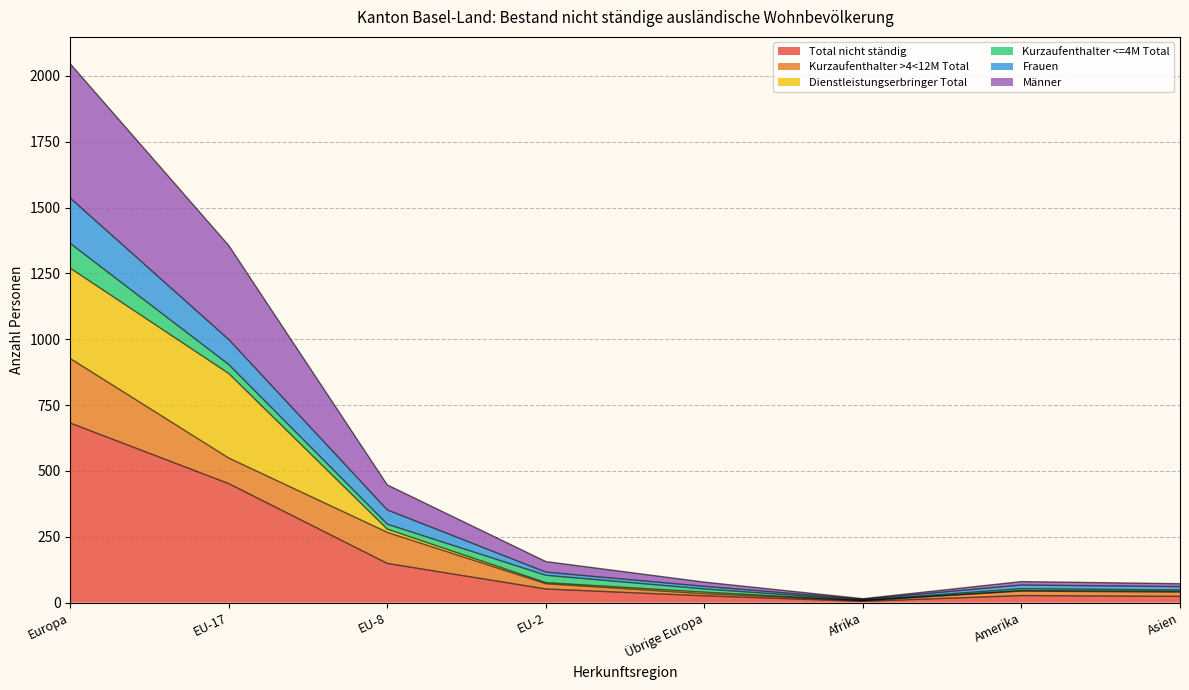

Does the chart display data point markers on the line(s)?

No